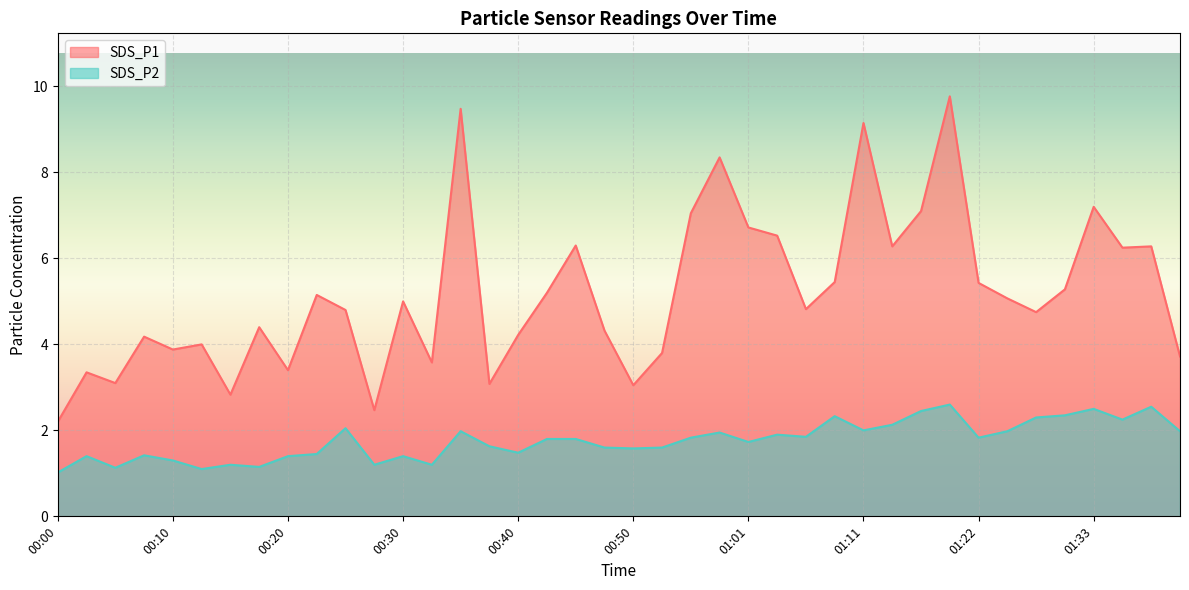

List the series in order of their peak value, highest first.

SDS_P1, SDS_P2